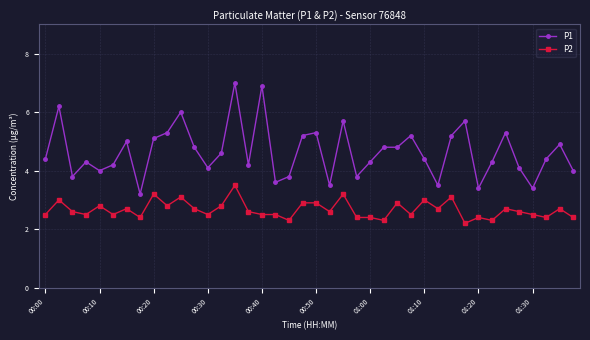

Rank the series by their maximum value, from highest to lowest.

P1, P2